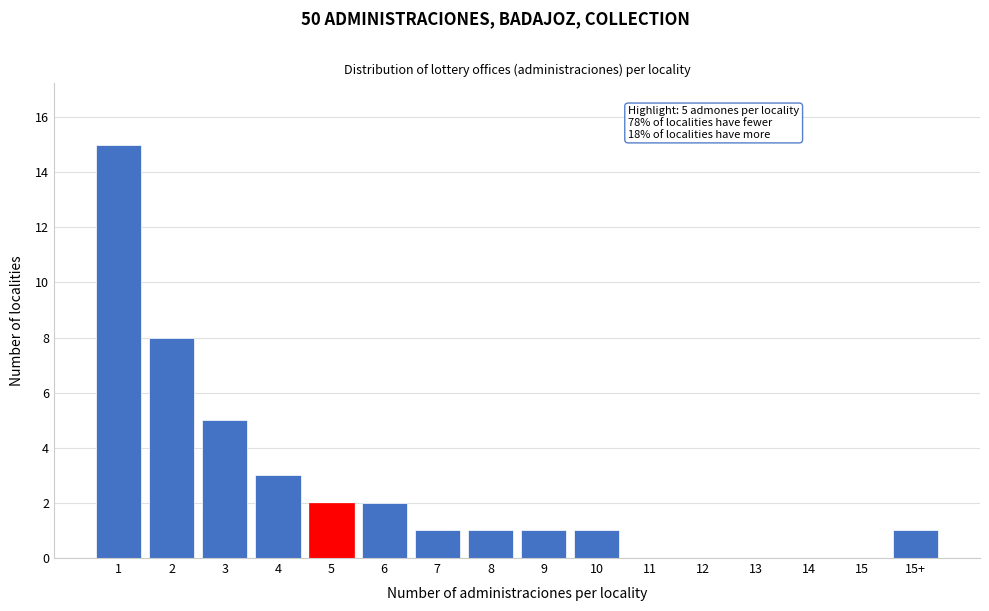

Reading left to right, list all the values displayed in this chart.

1=15	2=8	3=5	4=3	5=2	6=2	7=1	8=1	9=1	10=1	11=0	12=0	13=0	14=0	15=0	15+=1